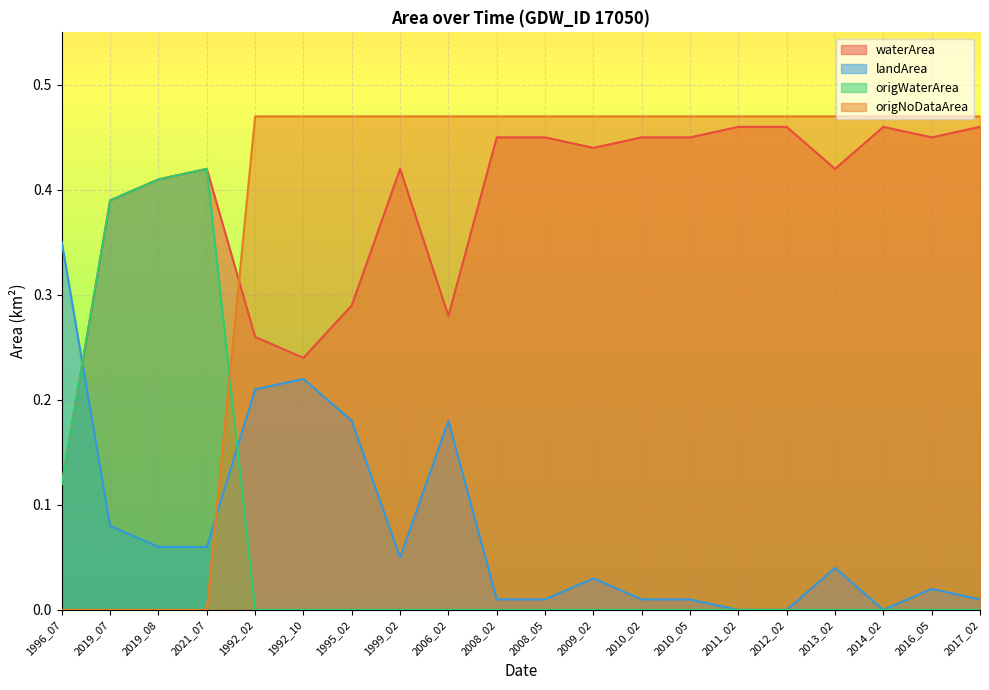

How many waterArea values are between 0 and 1?

20